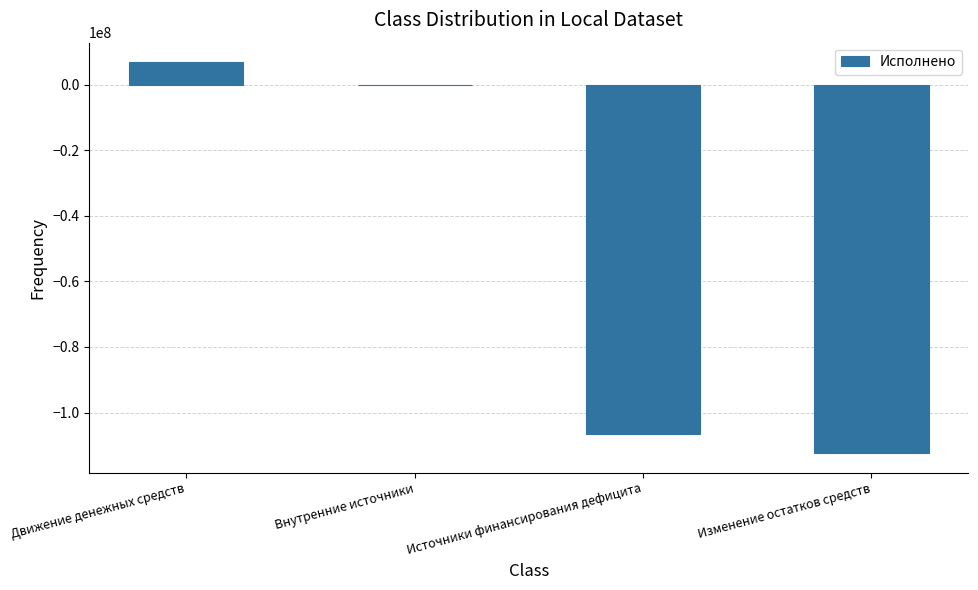

Where is the data nearest to the value -52755283?

Внутренние источники